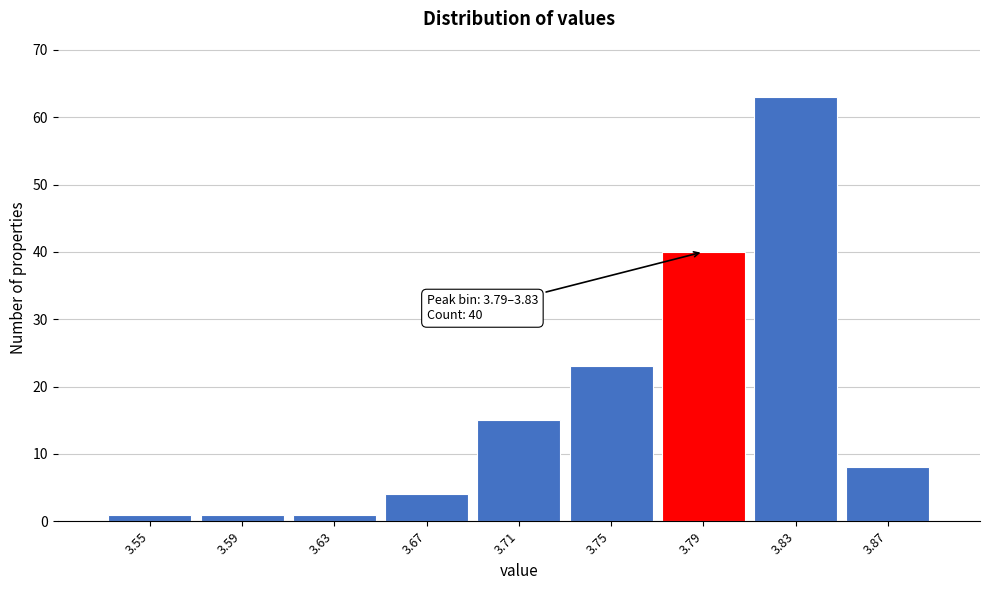

Reading left to right, transcribe all the data shown in this chart.

1	1	1	4	15	23	40	63	8